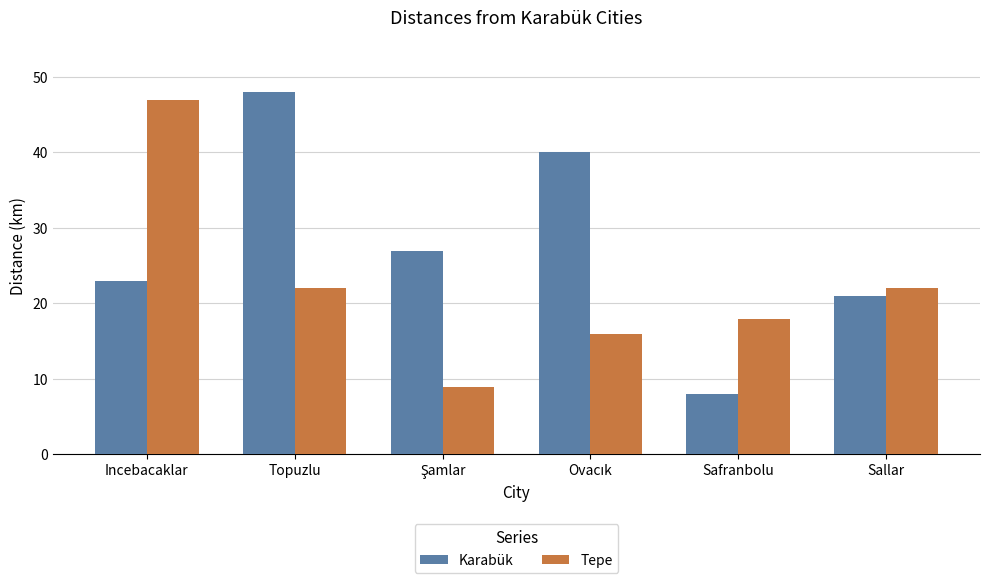

At which category does the chart reach its minimum across all series?

Safranbolu